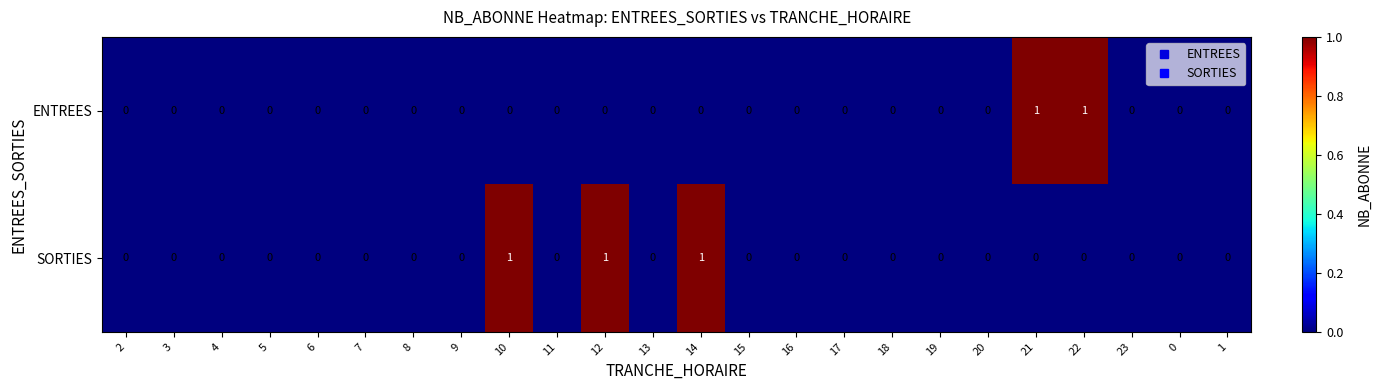

Rank the series by their average value, from lowest to highest.

ENTREES, SORTIES